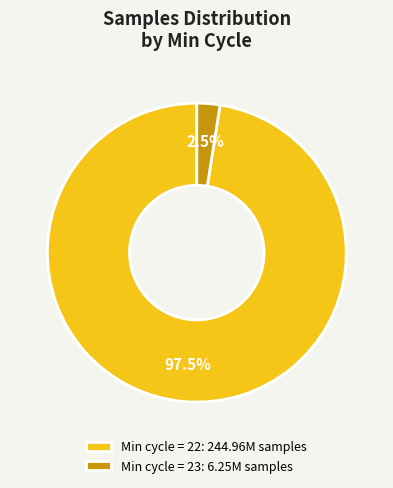

Is there any slice that represents more than half of the pie?

Yes